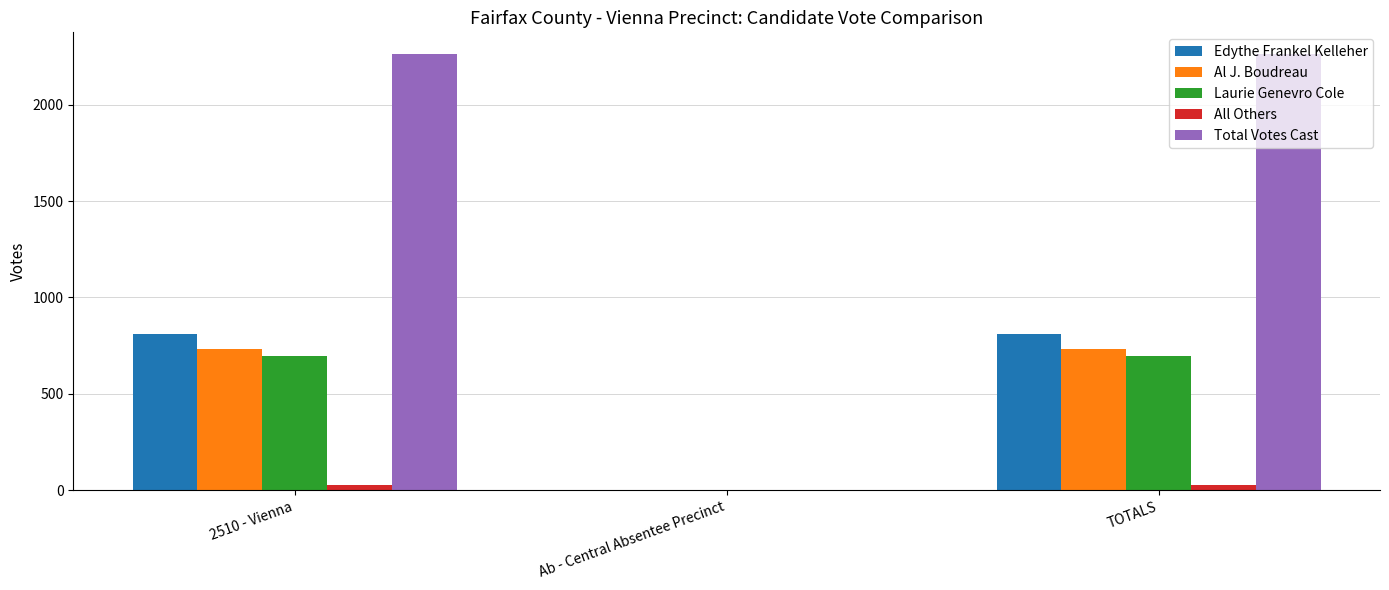

Reading left to right, what are all the values shown in this chart?

Edythe Frankel Kelleher: 2510 - Vienna=812	Ab - Central Absentee Precinct=0	TOTALS=812
Al J. Boudreau: 2510 - Vienna=732	Ab - Central Absentee Precinct=0	TOTALS=732
Laurie Genevro Cole: 2510 - Vienna=695	Ab - Central Absentee Precinct=0	TOTALS=695
All Others: 2510 - Vienna=24	Ab - Central Absentee Precinct=0	TOTALS=24
Total Votes Cast: 2510 - Vienna=2263	Ab - Central Absentee Precinct=0	TOTALS=2263